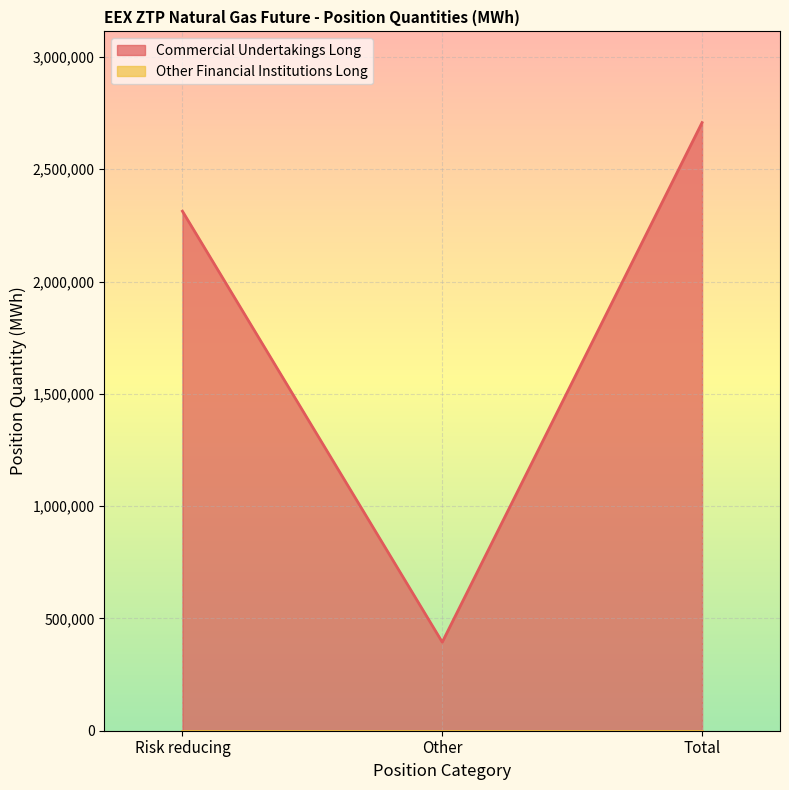

True or false: the data shows 1397558 at Risk reducing.

False